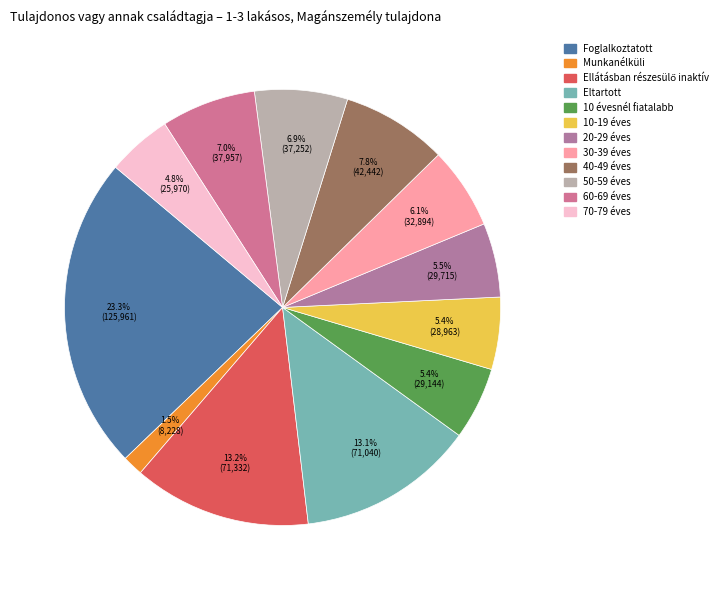

Which slice is the smallest?

Munkanélküli